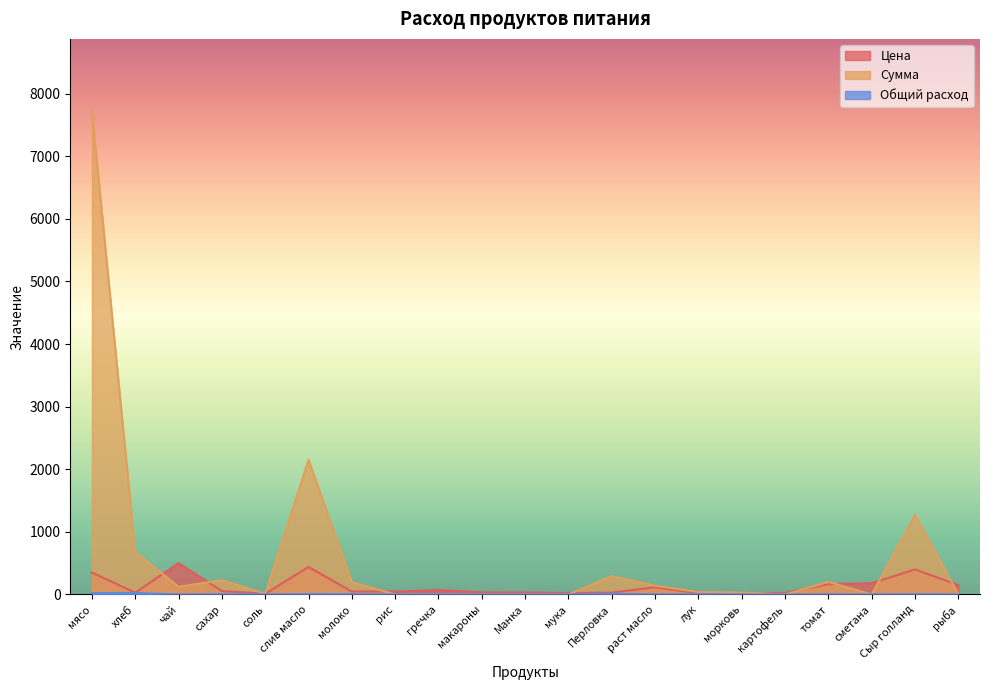

What is the difference between the second highest and second lowest values in the Сумма series?

2150.6